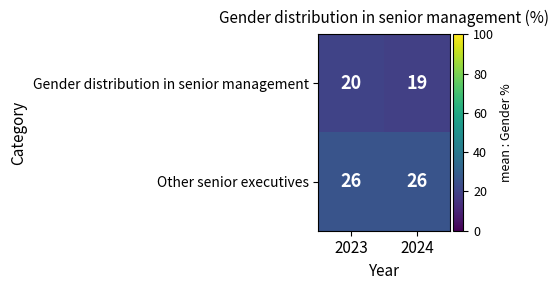

Which series changed the most between 2023 and 2024?

Gender distribution in senior management